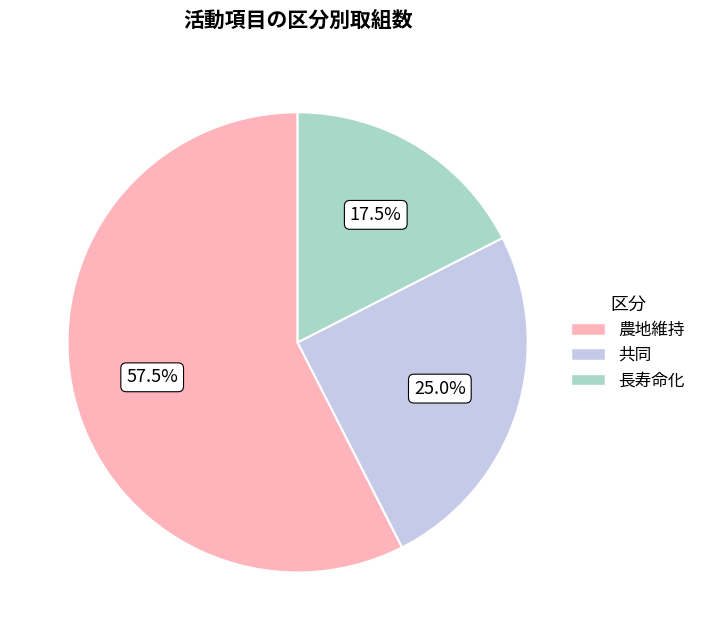

Count the number of slices in the pie.

3